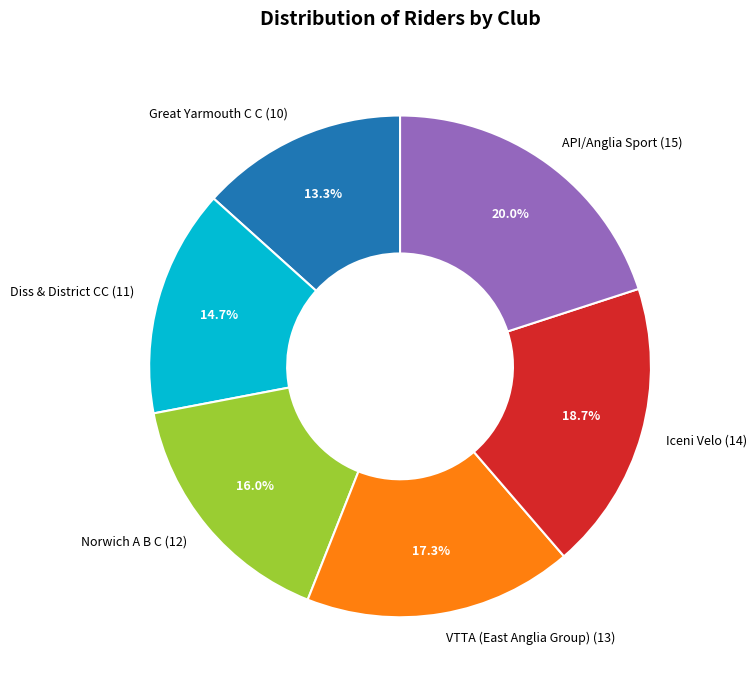

Is it true that Iceni Velo (14) is 29% of the pie?

False